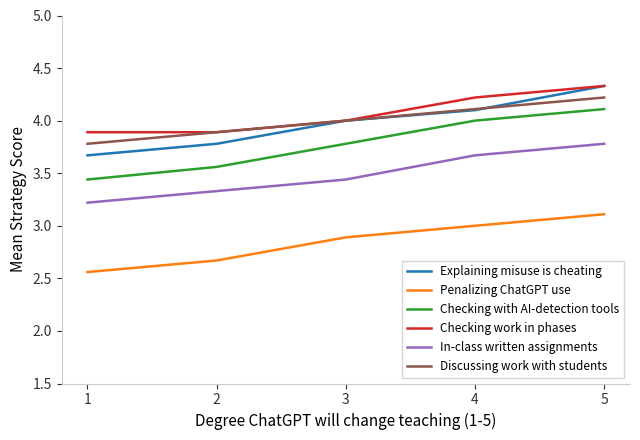

At which category is the sum across all series the highest?

5